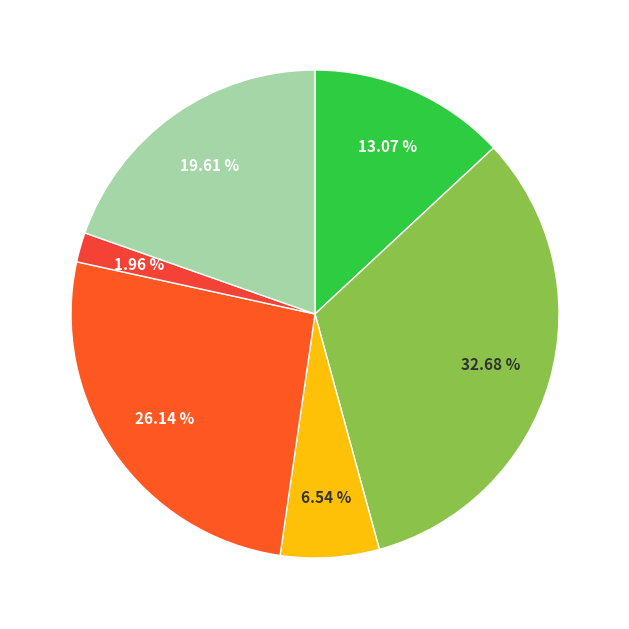

Rank the categories by value from highest to lowest.

304098, 299876, 299513, 304101, 299878, 299516